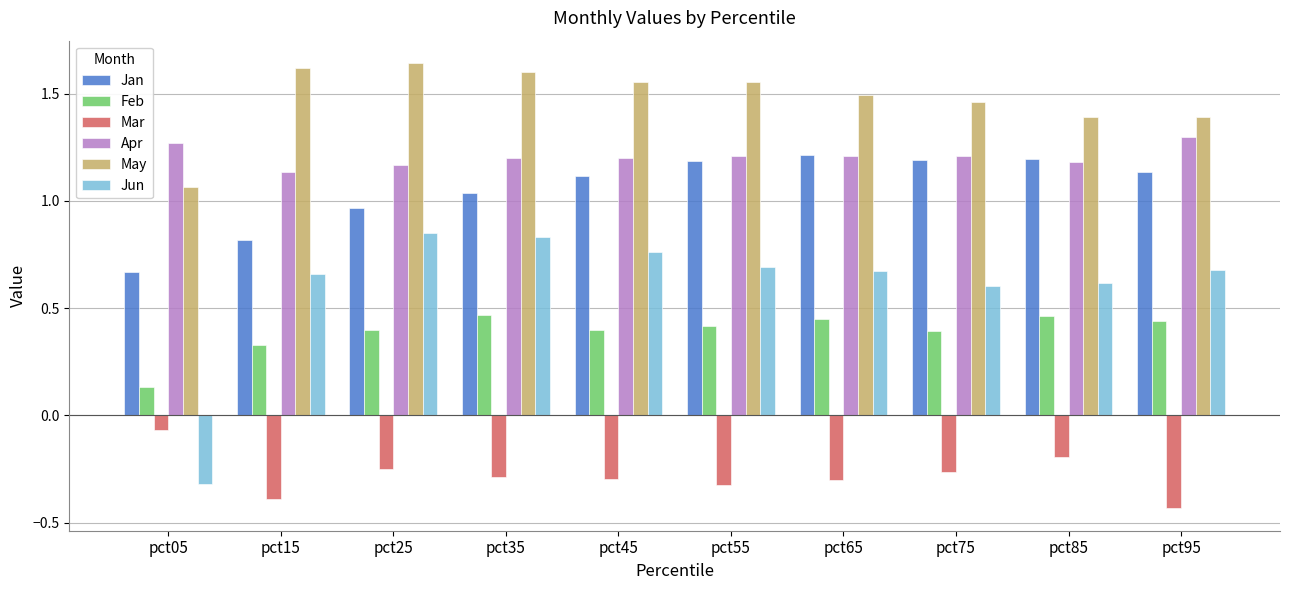

Is it true that Apr equals 1.2 at pct85?

True